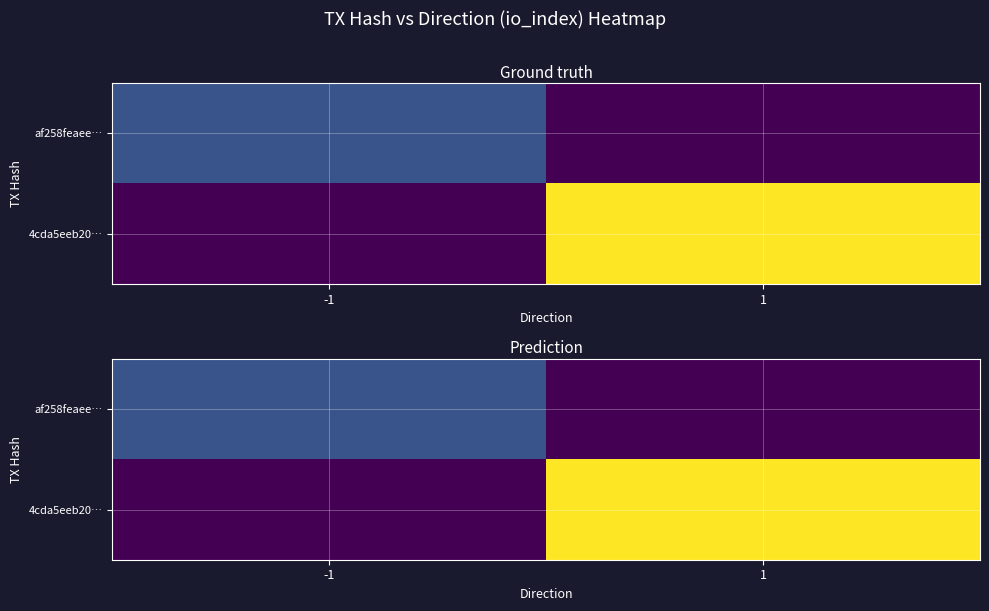

List the series in order of their peak value, lowest first.

af258feaee…, 4cda5eeb20…